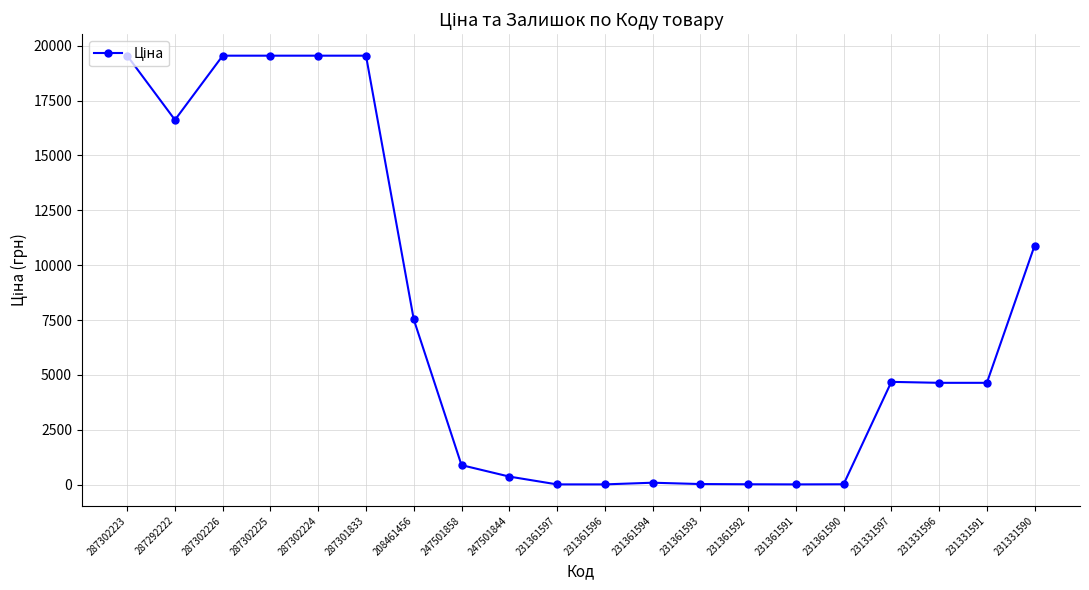

True or false: the data shows 2115.8 at 231331591.

False